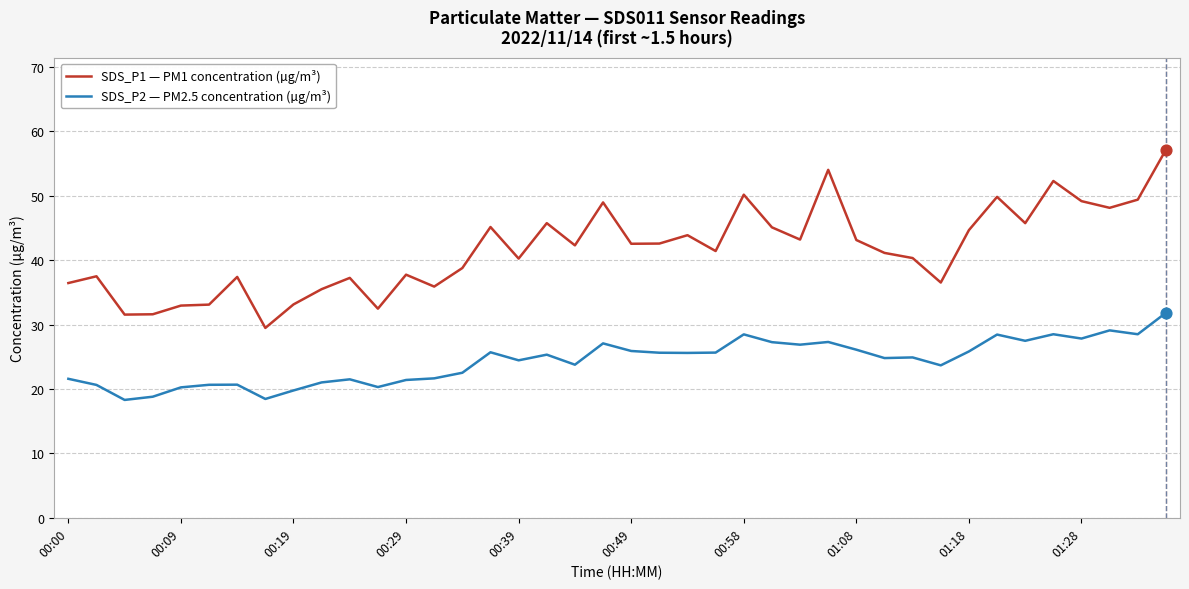

Rank the series by their maximum value, from lowest to highest.

SDS_P2 — PM2.5 concentration (µg/m³), SDS_P1 — PM1 concentration (µg/m³)